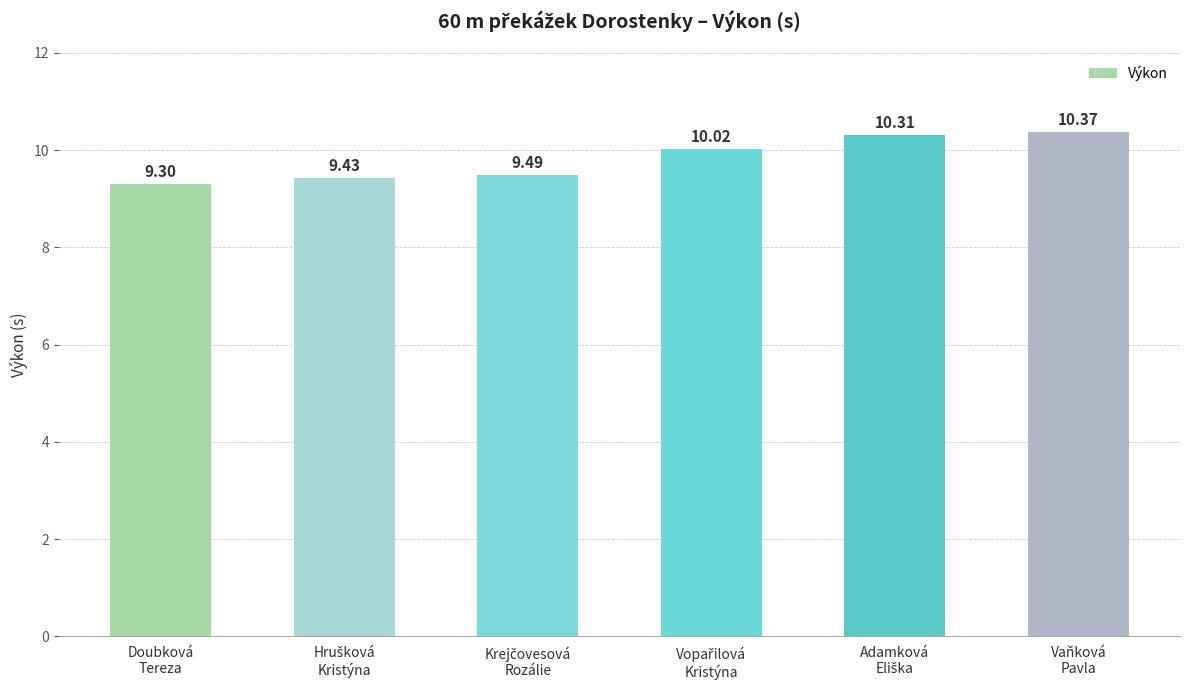

What is the sum of all values?

58.9